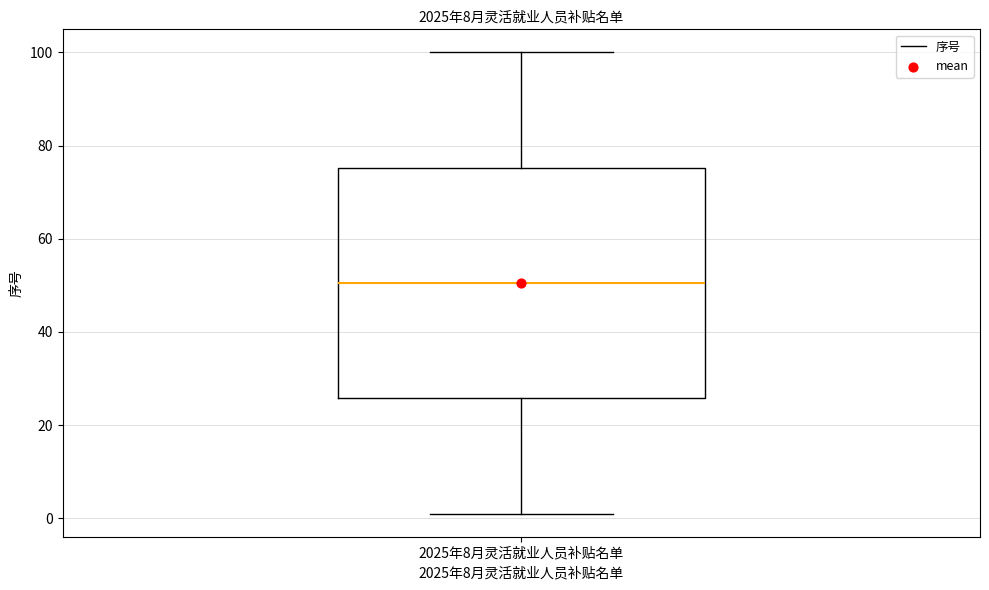

Transcribe this box plot: give where the median line is, the range the box spans, and where the two whiskers end, as read against the y-axis. The values are not printed on the chart, so give them approximately, as read against the axis.

median 50, box 26 to 76, whiskers 2 to 100